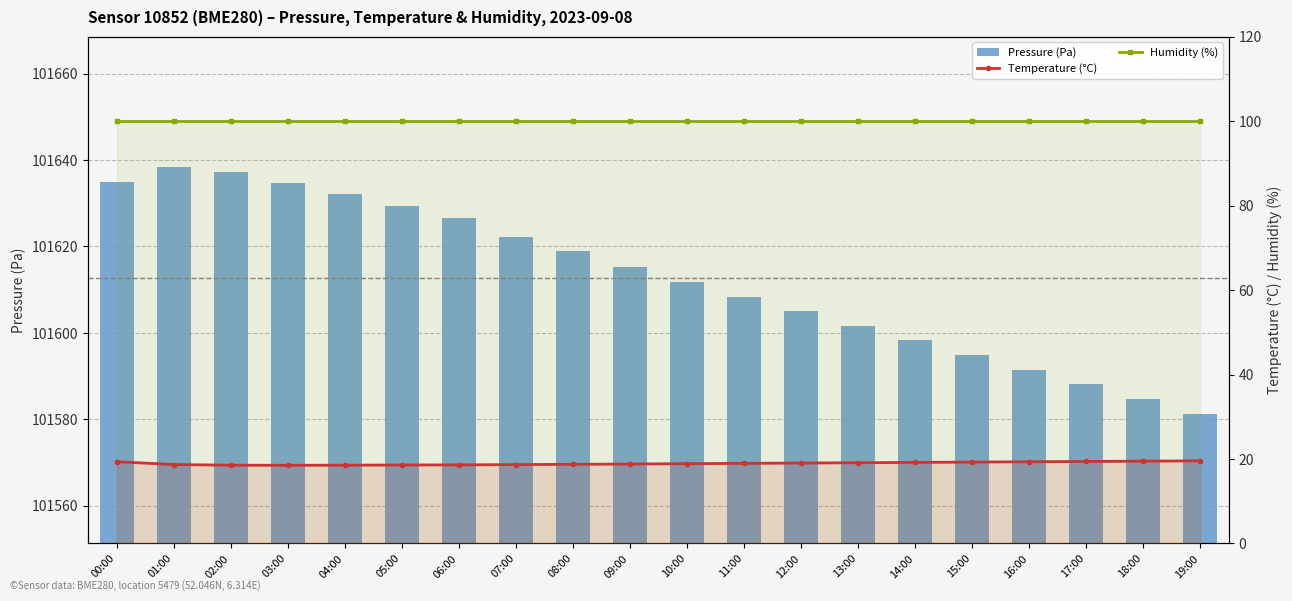

Reading left to right, what are all the values shown in this chart?

Pressure (Pa): 00:00=101635.0	01:00=101638.5	02:00=101637.2	03:00=101634.8	04:00=101632.1	05:00=101629.4	06:00=101626.7	07:00=101622.3	08:00=101618.9	09:00=101615.2	10:00=101611.8	11:00=101608.4	12:00=101605.1	13:00=101601.7	14:00=101598.3	15:00=101594.9	16:00=101591.5	17:00=101588.1	18:00=101584.7	19:00=101581.3
Temperature (°C): 00:00=19.4	01:00=18.7	02:00=18.5	03:00=18.5	04:00=18.6	05:00=18.6	06:00=18.6	07:00=18.7	08:00=18.8	09:00=18.8	10:00=18.9	11:00=19.0	12:00=19.1	13:00=19.1	14:00=19.2	15:00=19.3	16:00=19.4	17:00=19.4	18:00=19.5	19:00=19.6
Humidity (%): 00:00=100.0	01:00=100.0	02:00=100.0	03:00=100.0	04:00=100.0	05:00=100.0	06:00=100.0	07:00=100.0	08:00=100.0	09:00=100.0	10:00=100.0	11:00=100.0	12:00=100.0	13:00=100.0	14:00=100.0	15:00=100.0	16:00=100.0	17:00=100.0	18:00=100.0	19:00=100.0